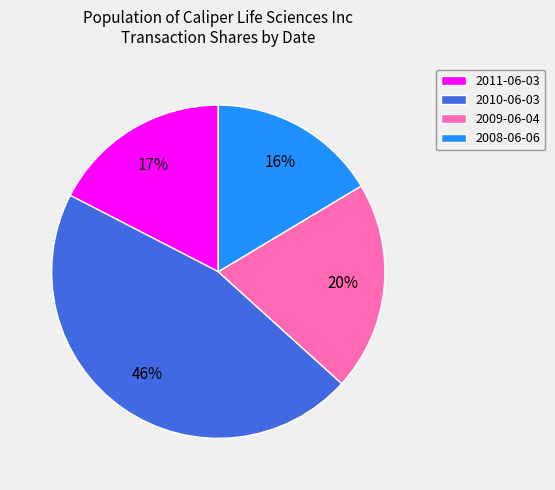

What is the largest slice in the pie chart?

2010-06-03